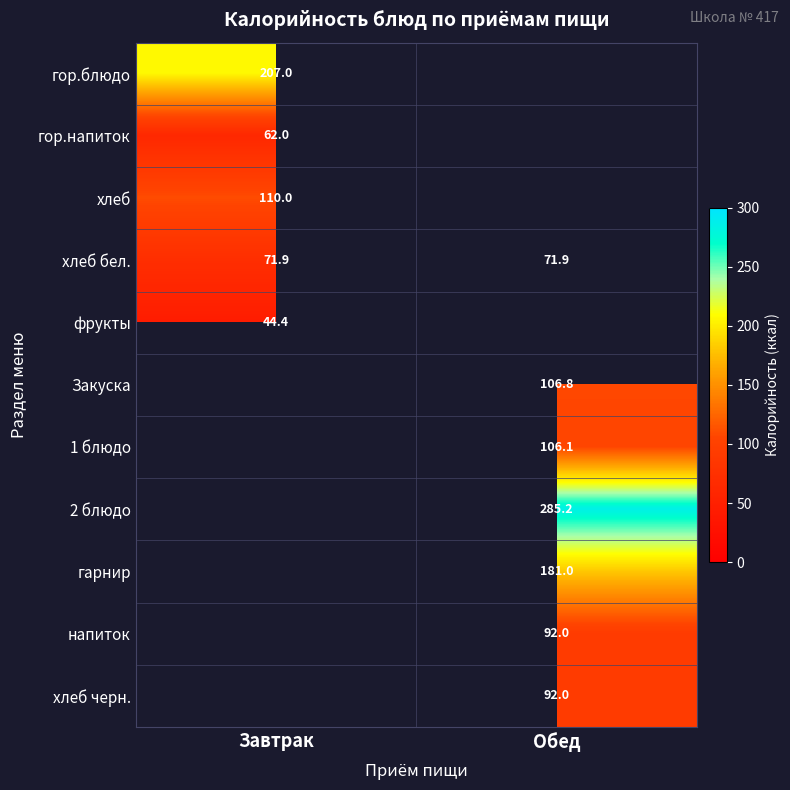

Is the value of гор.напиток at Завтрак greater than the value of Закуска at Обед?

No